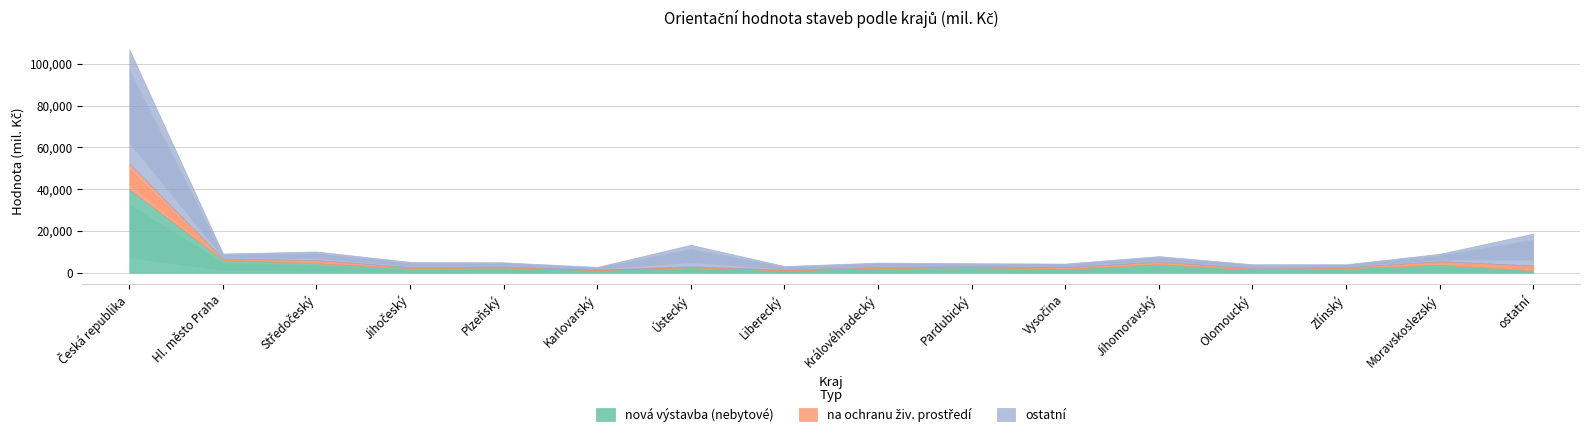

The na ochranu živ. prostředí series shows 459 at Jihočeský. True or false?

True